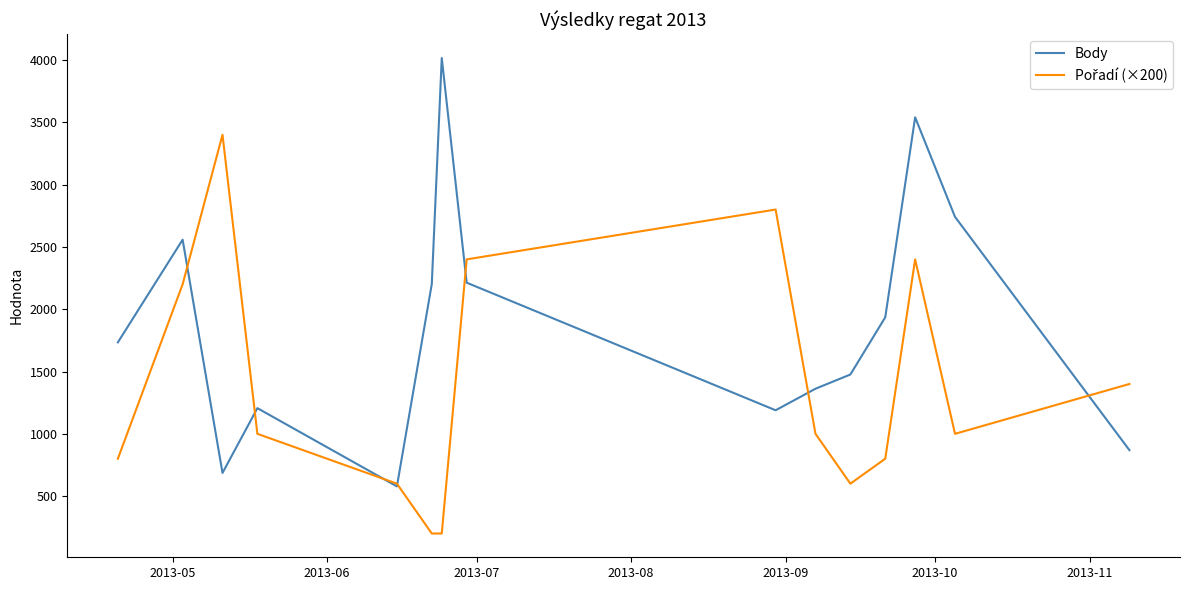

How many interior local valleys does the Body series have?

3